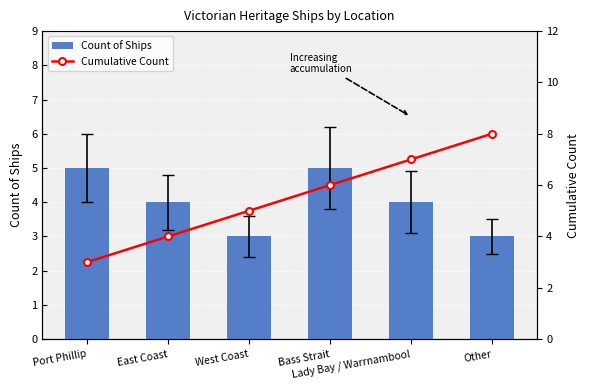

Reading right to left, extract all data points from this chart.

Count of Ships: Other=3	Lady Bay / Warrnambool=4	Bass Strait=5	West Coast=3	East Coast=4	Port Phillip=5
Cumulative Count: Other=8	Lady Bay / Warrnambool=7	Bass Strait=6	West Coast=5	East Coast=4	Port Phillip=3